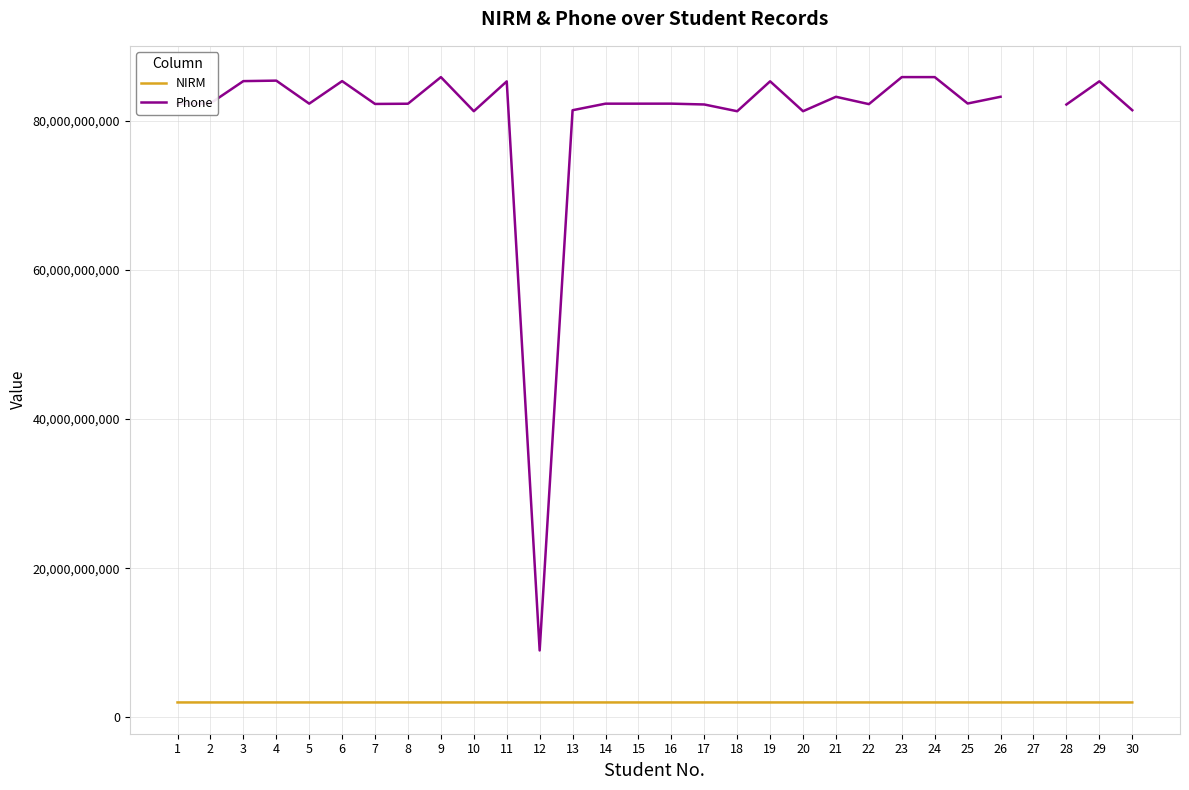

True or false: NIRM and Phone cross at least once.

False